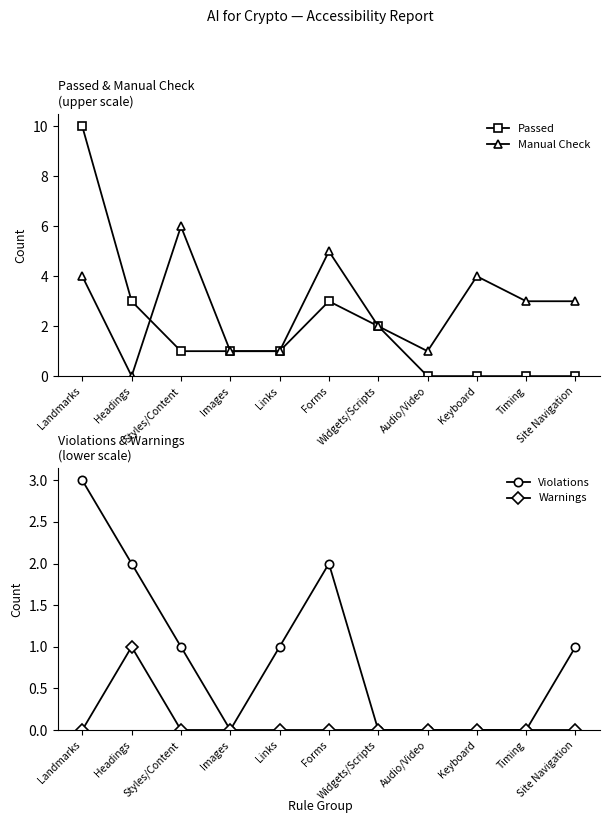

At which category does the chart reach its minimum across all series?

Audio/Video